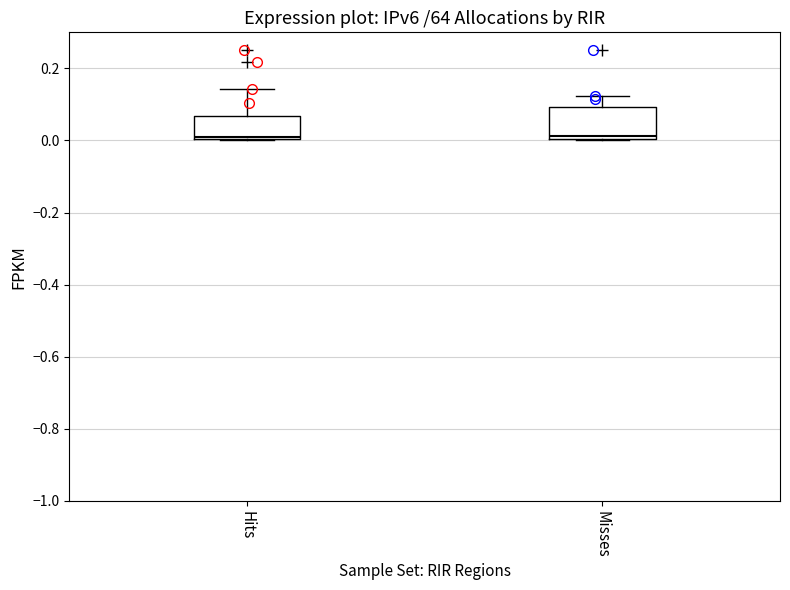

Where does the upper whisker of the box for Hits end on the y-axis? The values are not printed on the chart, so give them approximately, as read against the axis.

0.14